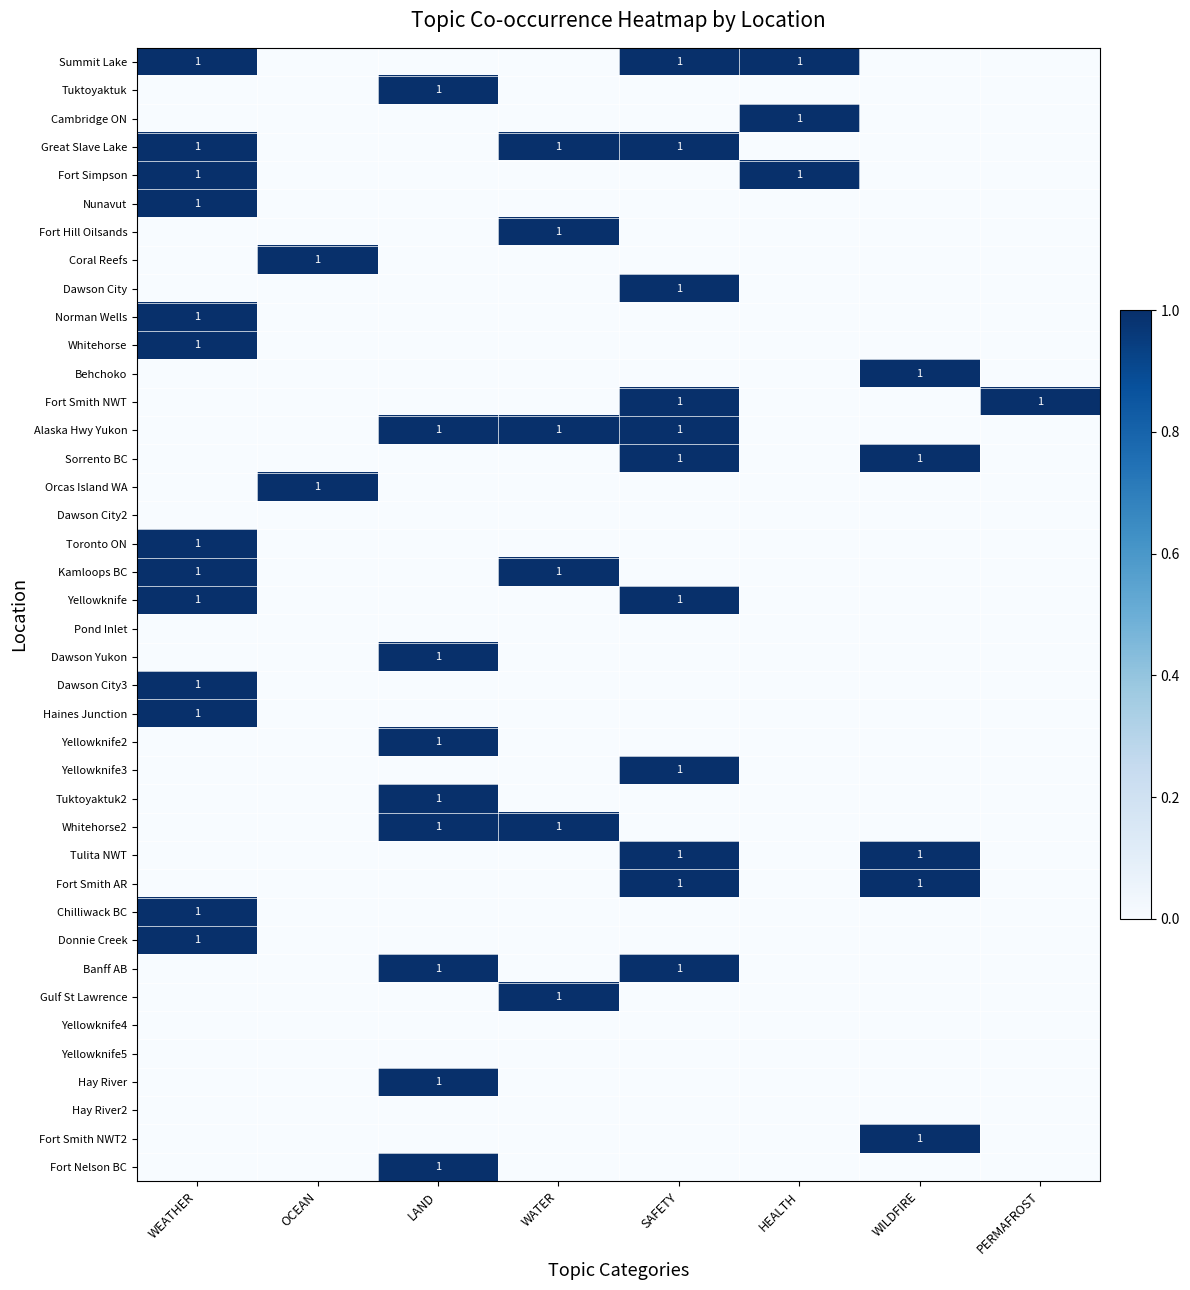

Is it true that Yellowknife3 equals 1 at SAFETY?

True